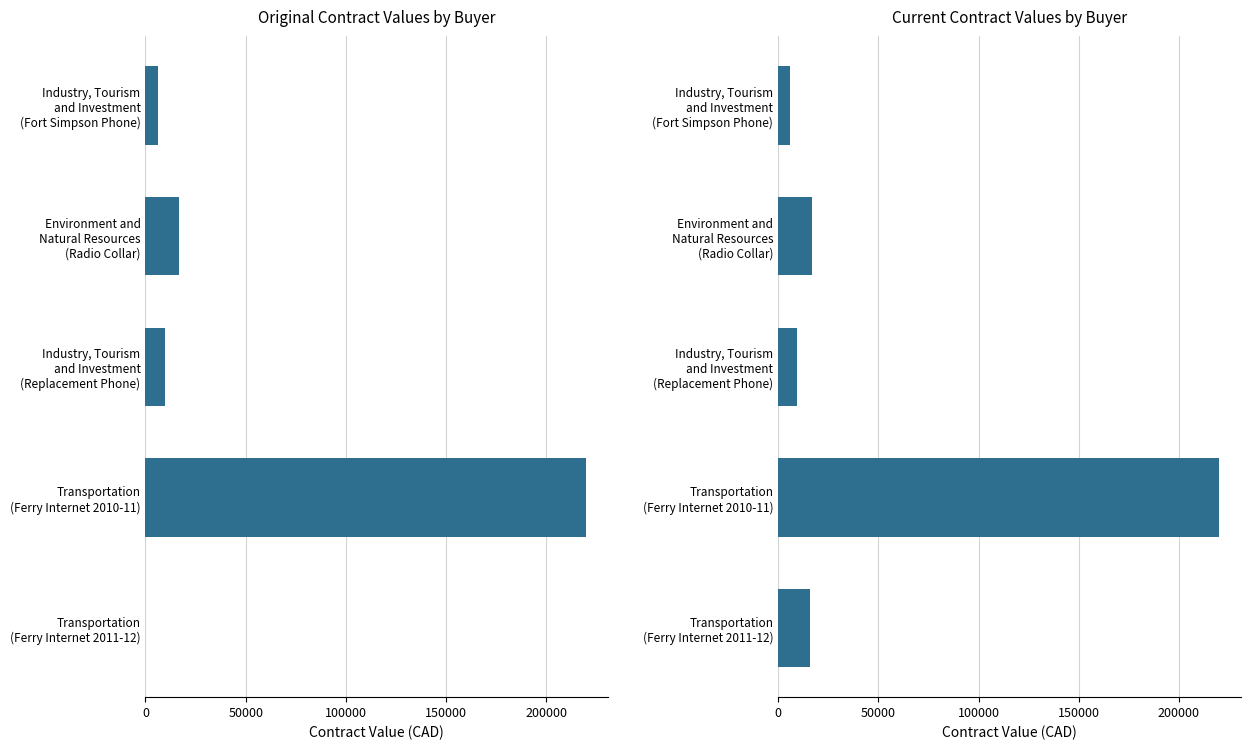

True or false: current_value has a value of 6099.9 at Industry, Tourism and Investment (Replacement Phone).

False